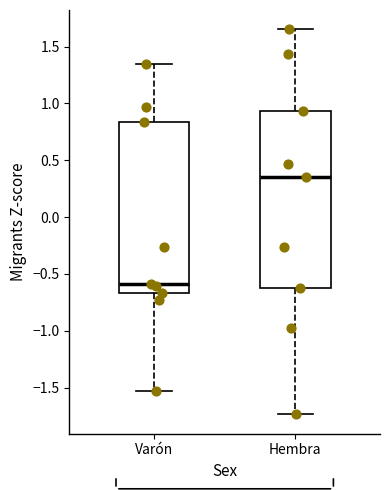

Reading left to right, transcribe this box plot: for each box, give where its median line is, the range the box spans, and where its two whiskers end, as read against the y-axis. The values are not printed on the chart, so give them approximately, as read against the axis.

Varón: median -0.60, box -0.65 to 0.85, whiskers -1.55 to 1.35
Hembra: median 0.35, box -0.60 to 0.95, whiskers -1.75 to 1.65